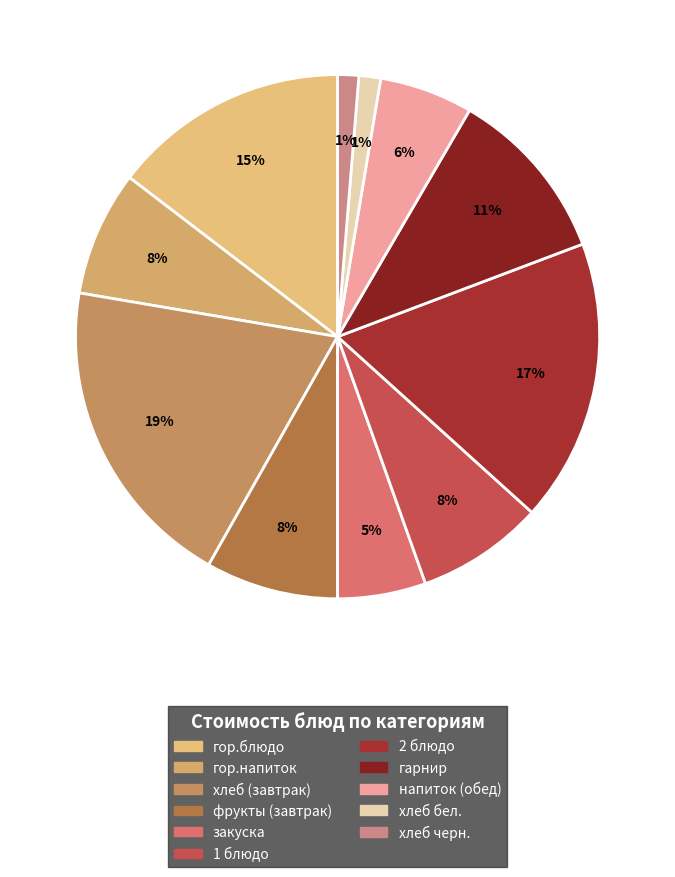

Rank the categories by value from lowest to highest.

хлеб черн., хлеб бел., закуска, напиток (обед), гор.напиток, 1 блюдо, фрукты (завтрак), гарнир, гор.блюдо, 2 блюдо, хлеб (завтрак)